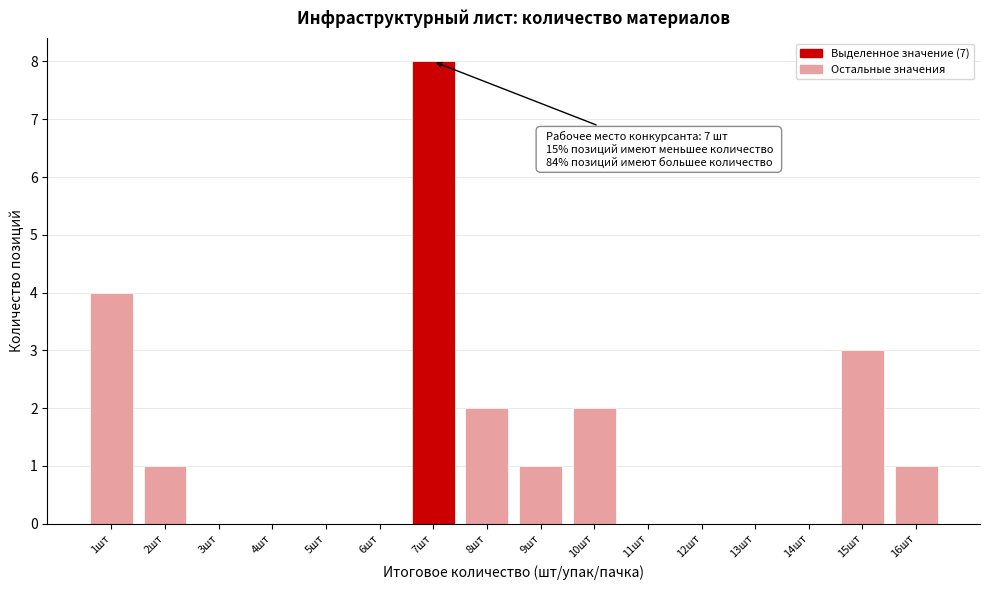

Over which range of the x-axis is the bar tallest?

6.5 to 7.5